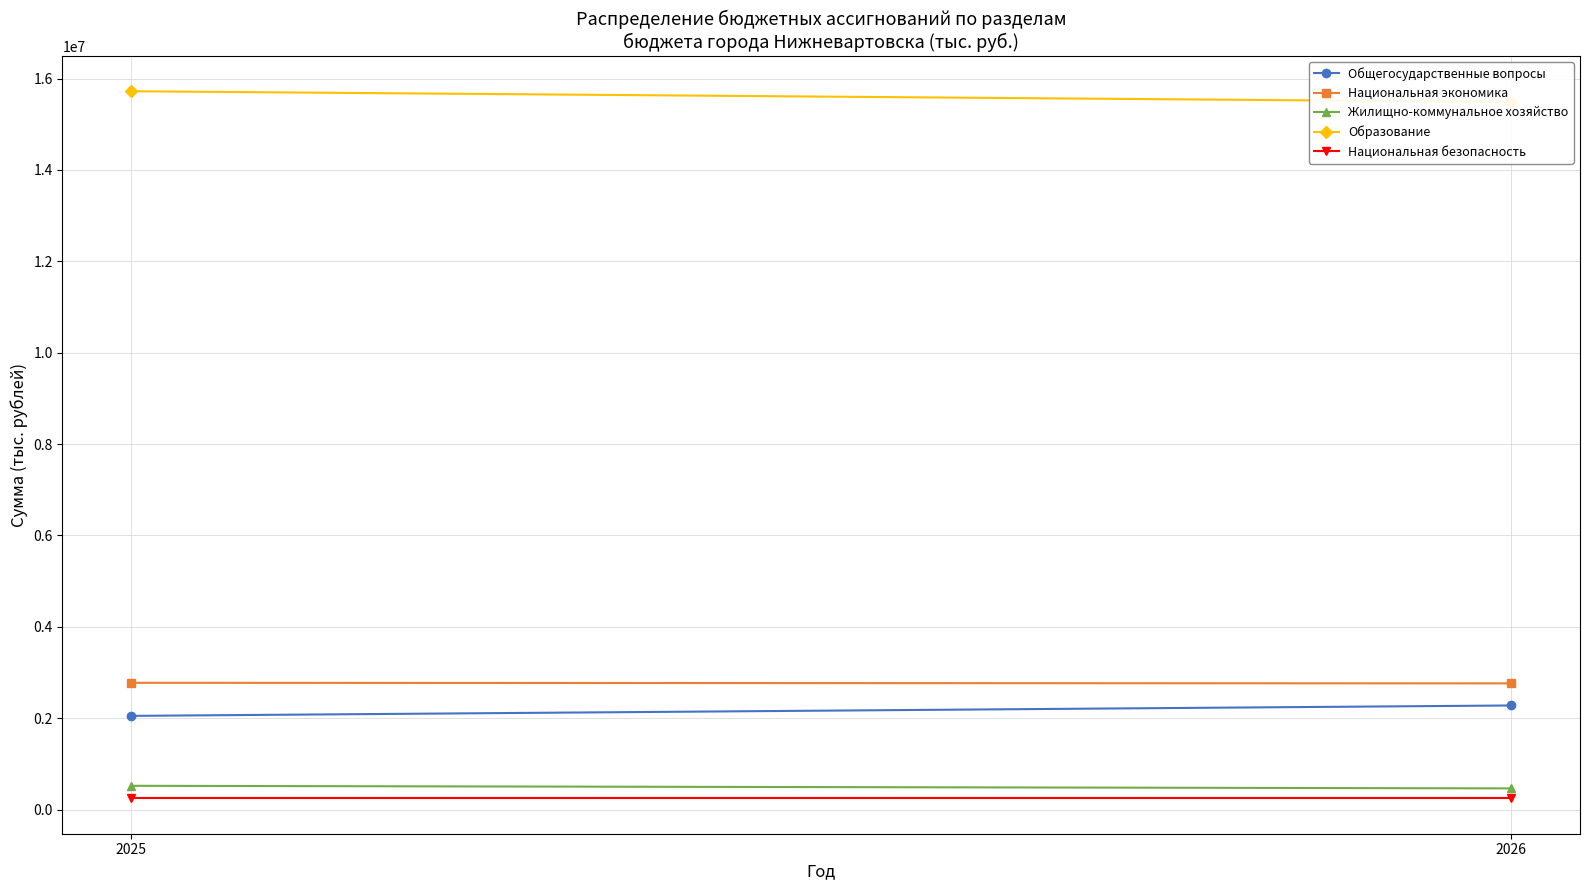

Between 2025 and 2026, which is larger?

2026